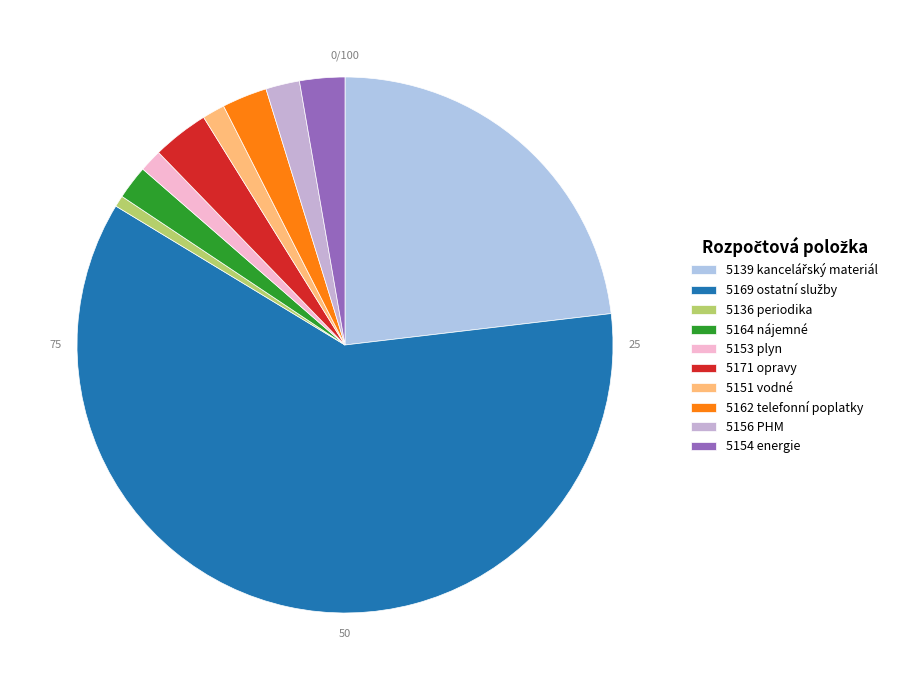

What percentage is the 5136 slice, to the nearest percent?

1%